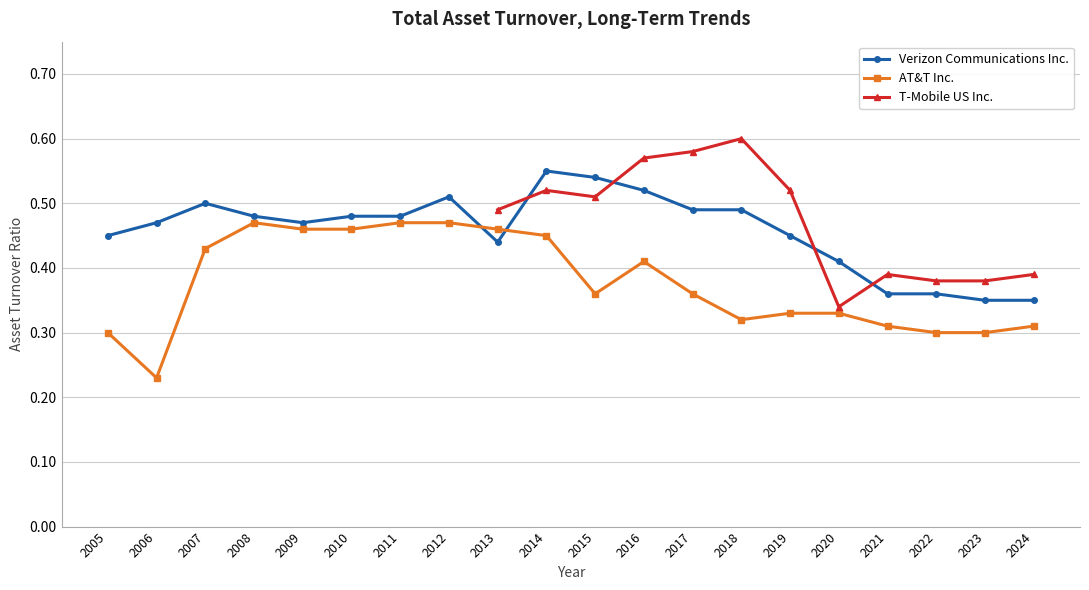

Is it true that Verizon Communications Inc. equals 0.5 at 2023?

False